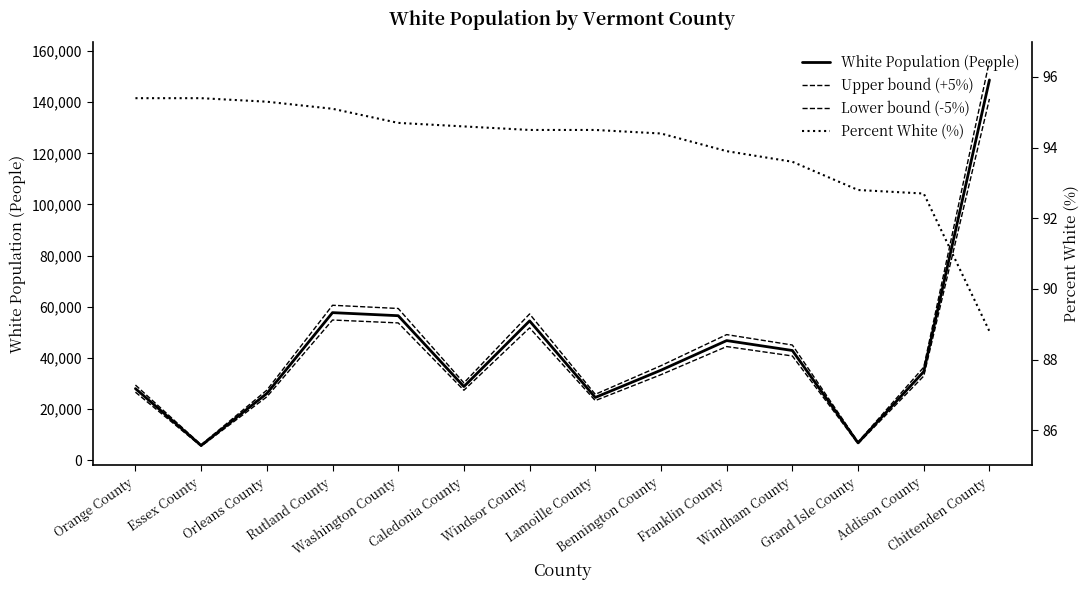

Which series has the widest spread of values?

Upper bound (+5%)